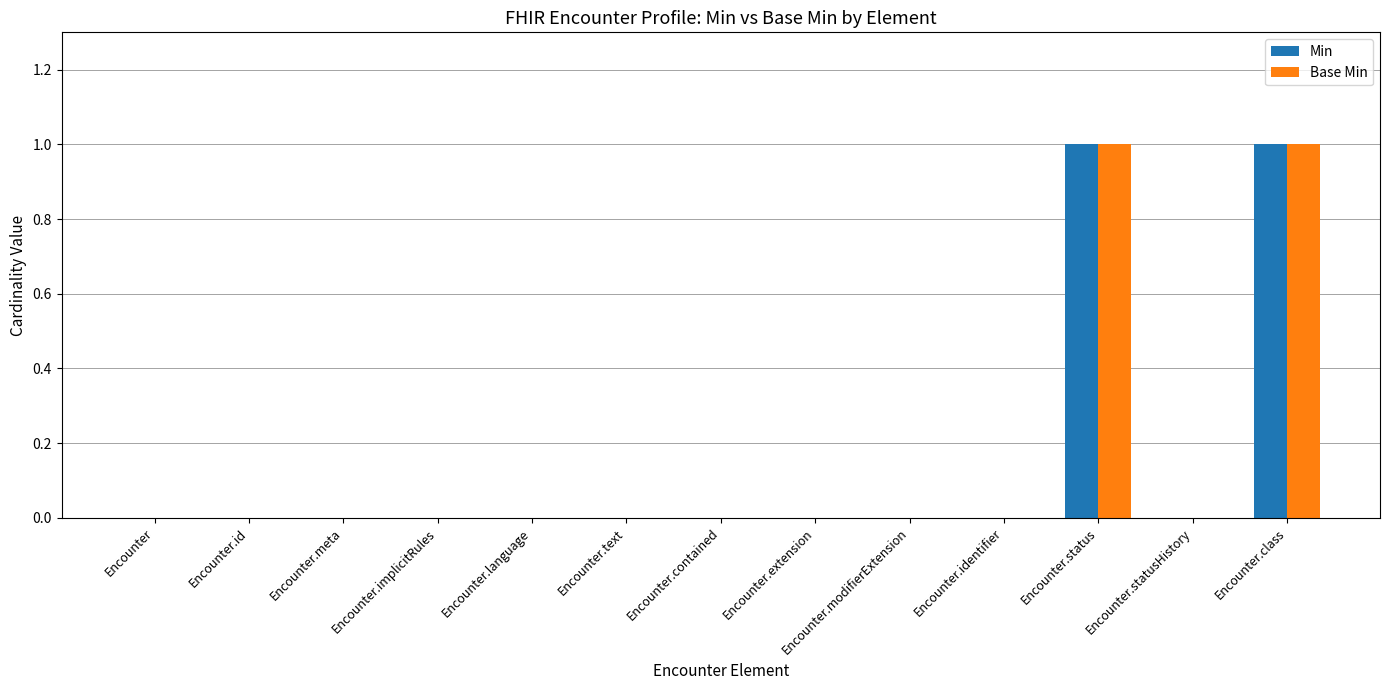

The Base Min series shows 0 at Encounter.extension. True or false?

True